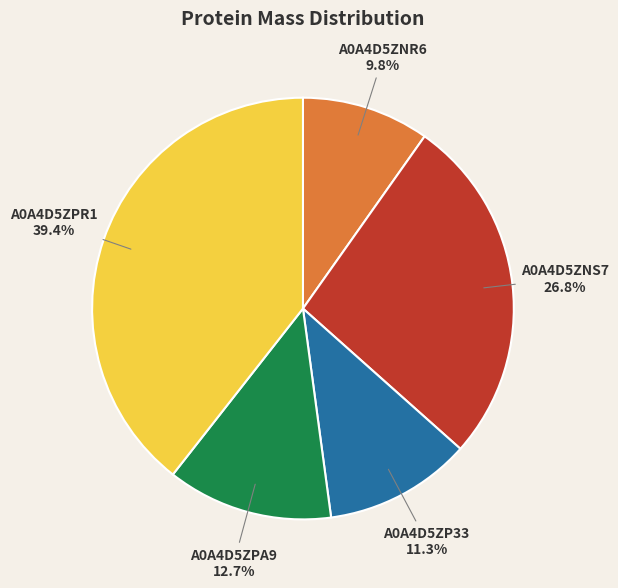

Is there any slice that represents more than half of the pie?

No